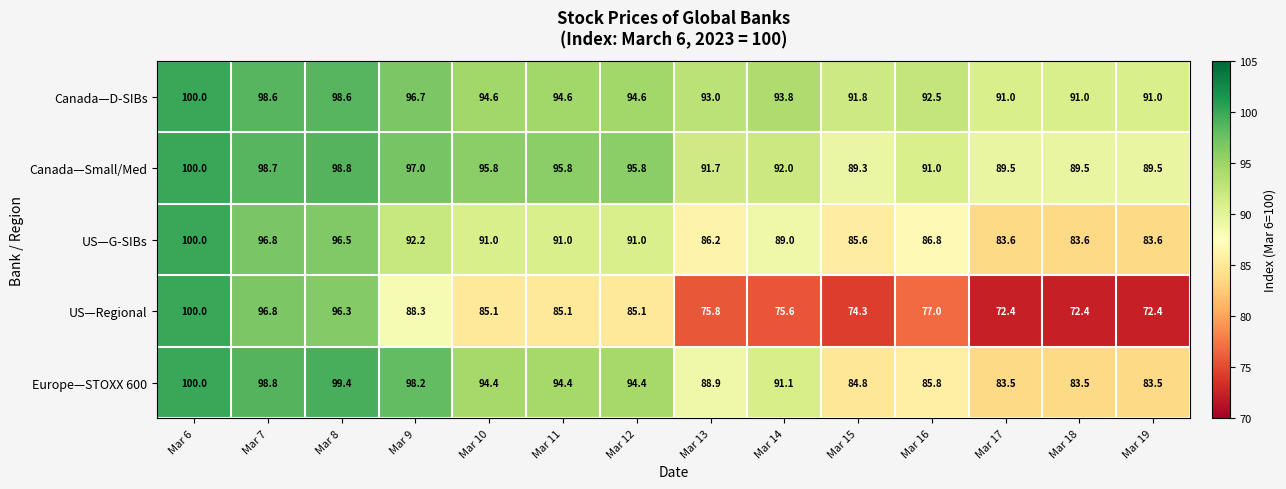

What value does the Canada—Small/Med series have at Mar 11?

95.8